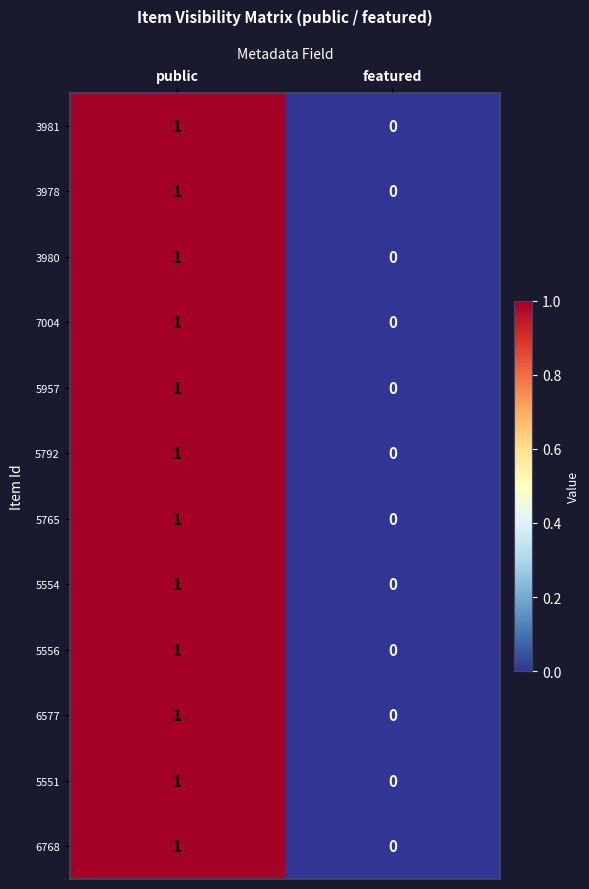

Count the number of categories in the chart.

2